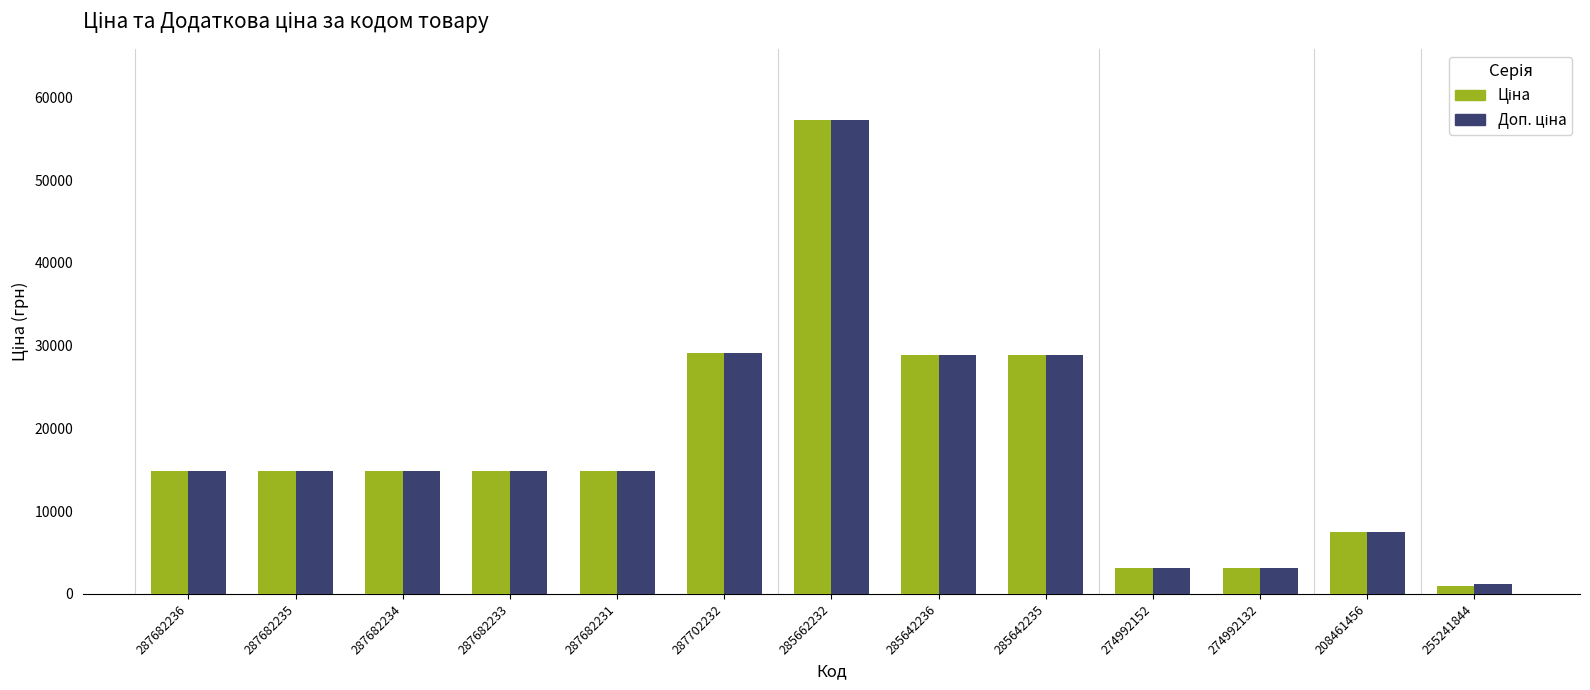

At which category does the chart reach its minimum across all series?

255241844